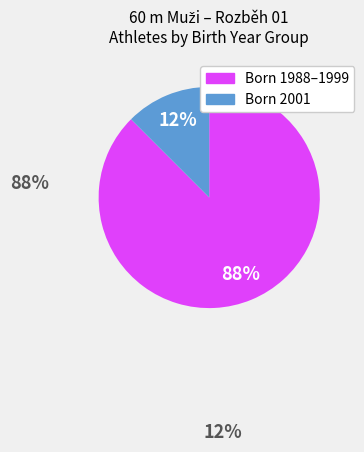

Is there any slice that represents more than half of the pie?

Yes